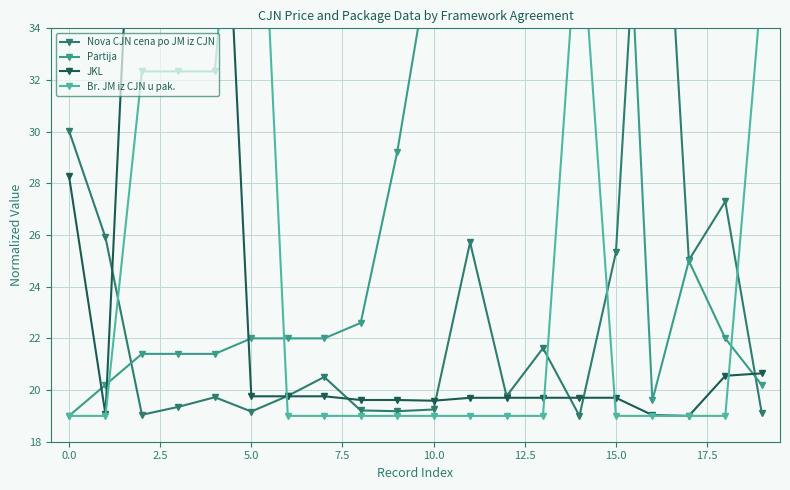

At how many categories does at least one series exceed 27?

15